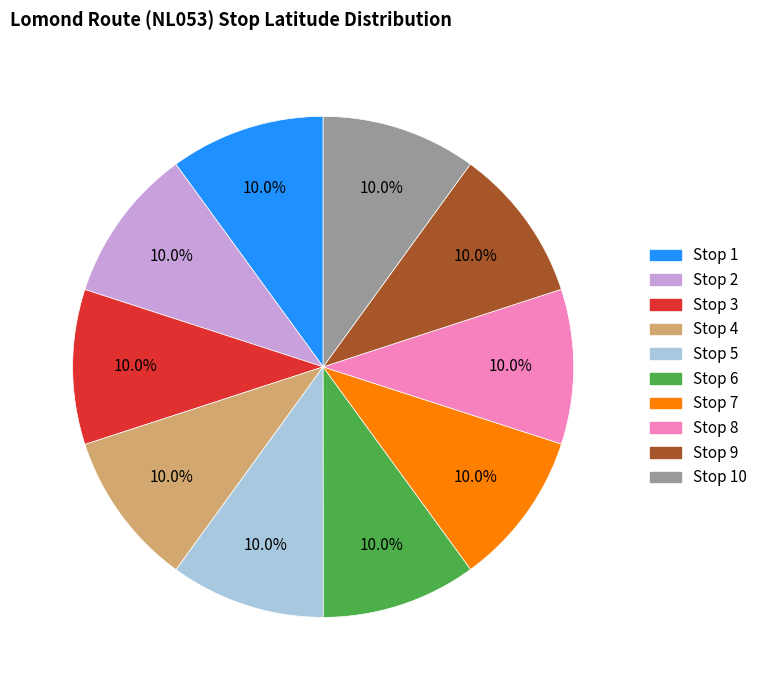

How many segments does this pie chart have?

10